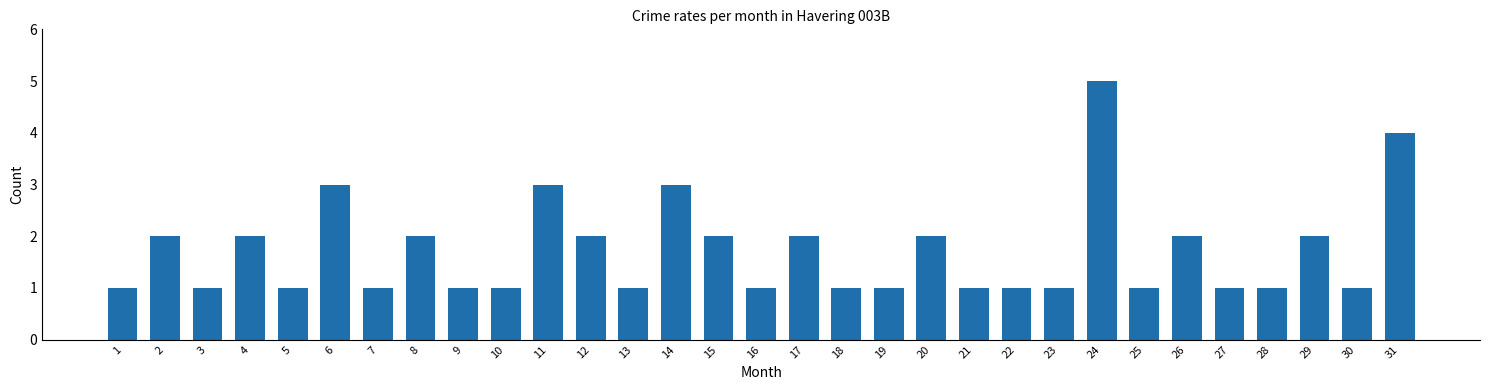

What is the maximum value shown in the chart?

5